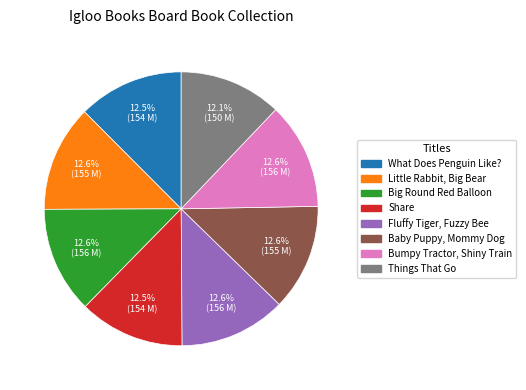

How much of the chart is everything except What Does Penguin Like??

87.5%